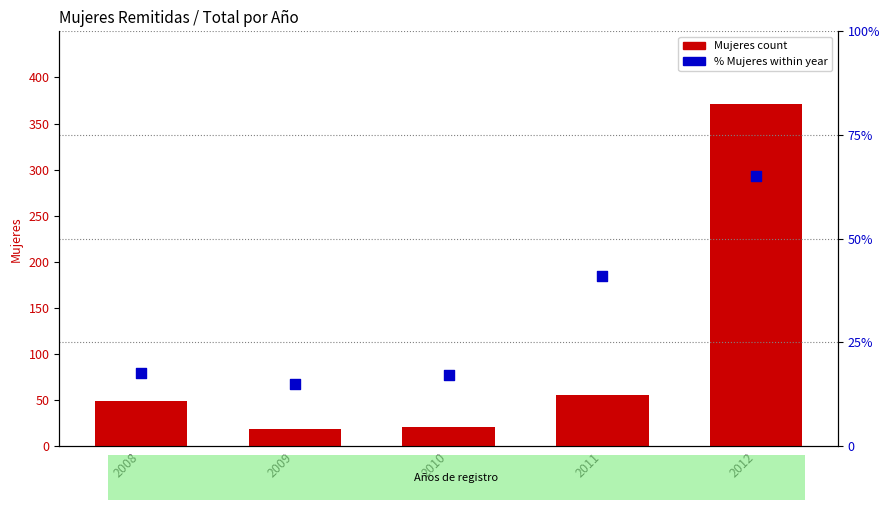

What are all the series names shown in the legend?

Mujeres count, % Mujeres within year